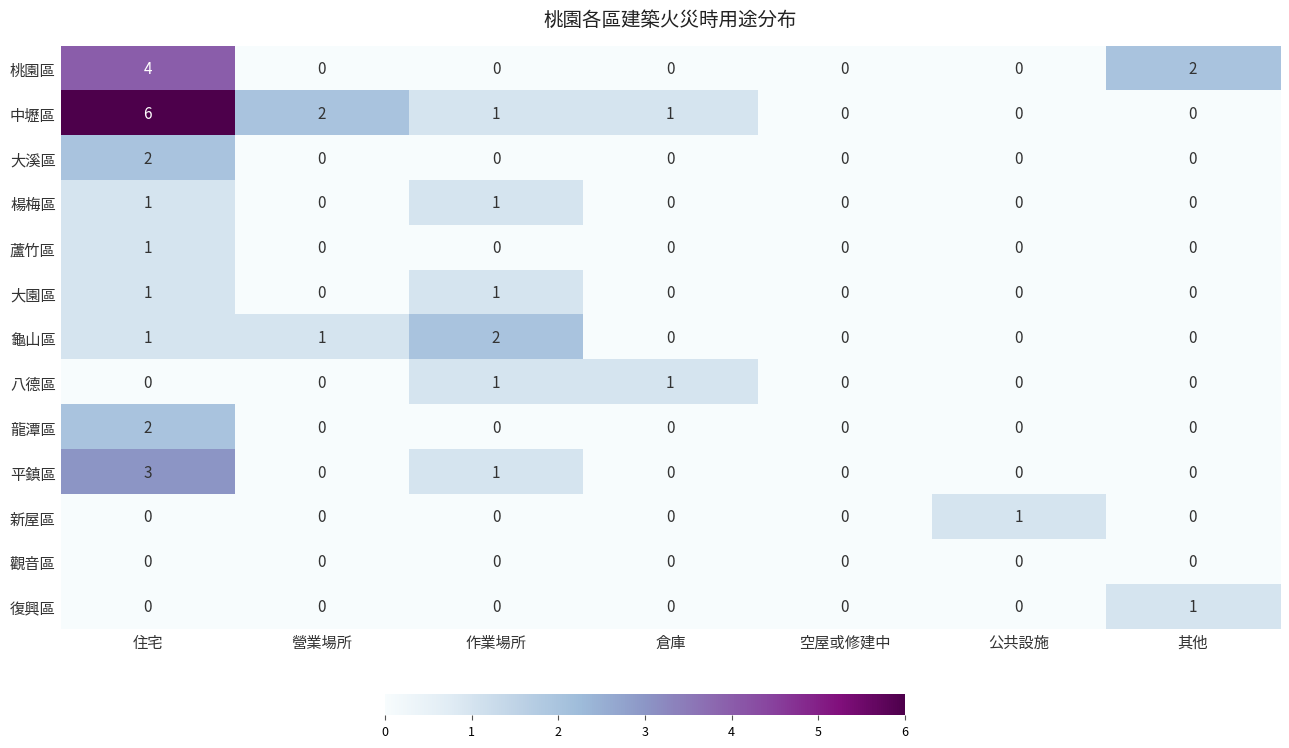

How many categories are shown in the chart?

7